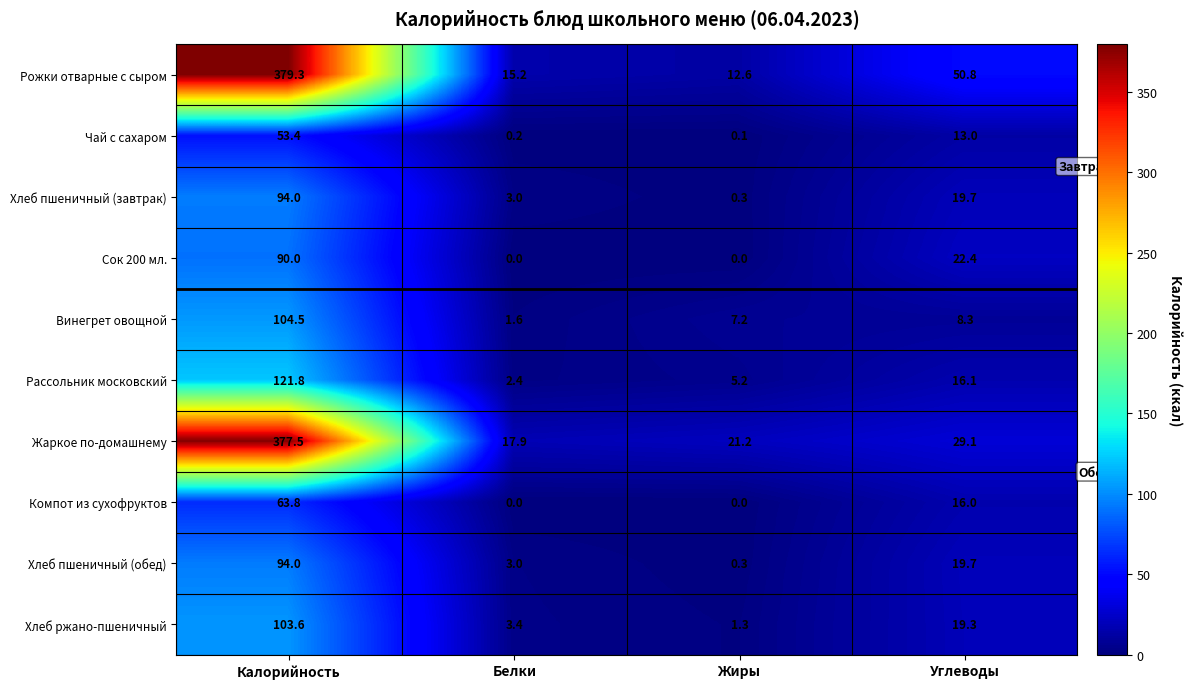

Which series has the largest total across all categories?

Рожки отварные с сыром